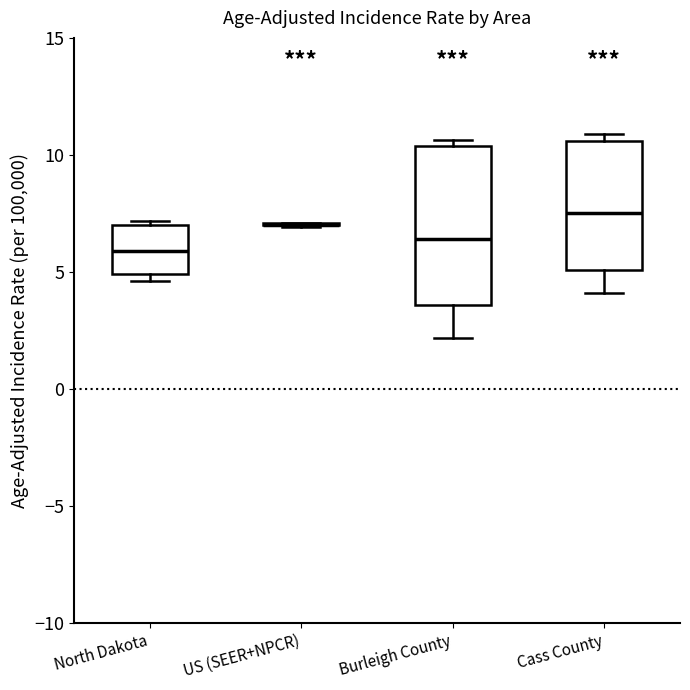

Which box is the tallest, from its lower edge to its upper edge?

Burleigh County